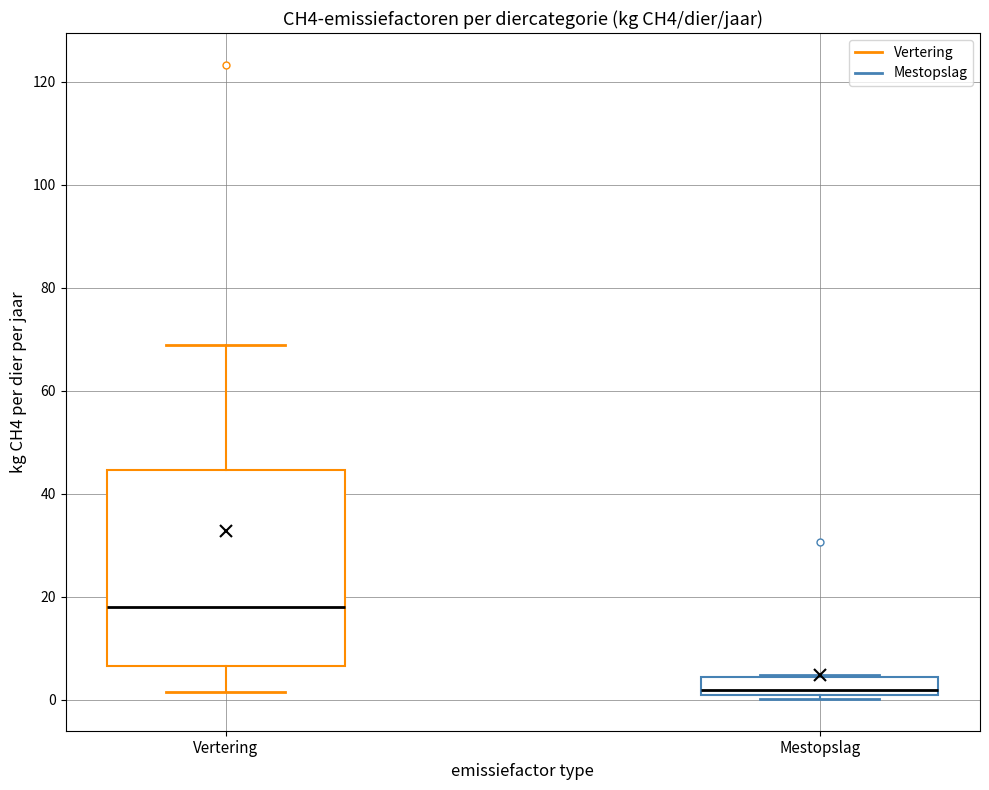

Which box's median line is the highest?

Vertering